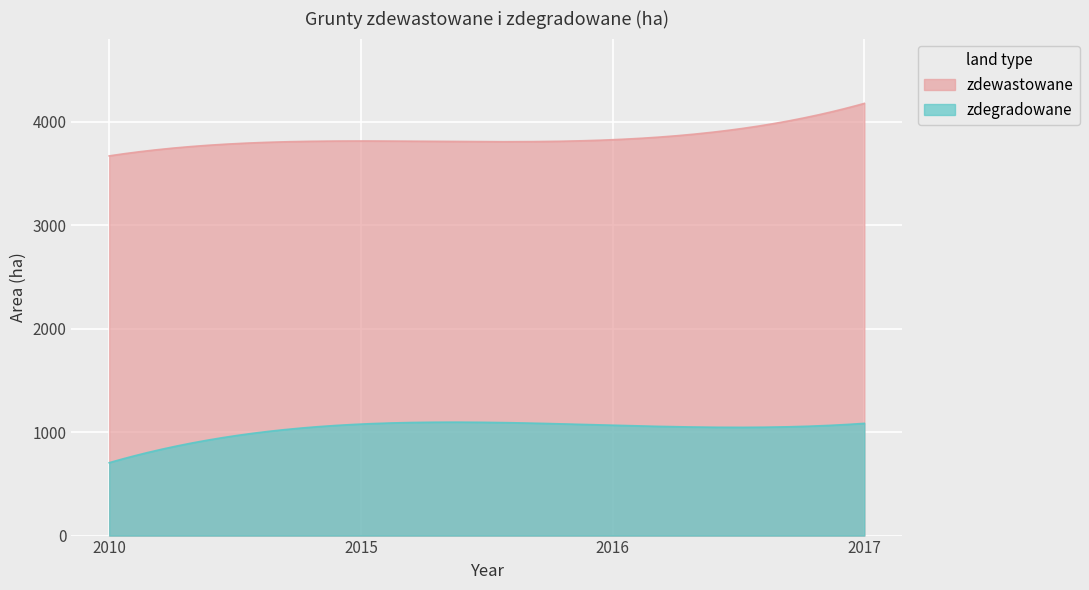

What is the value of the zdegradowane point at the 2nd from the left?

1077